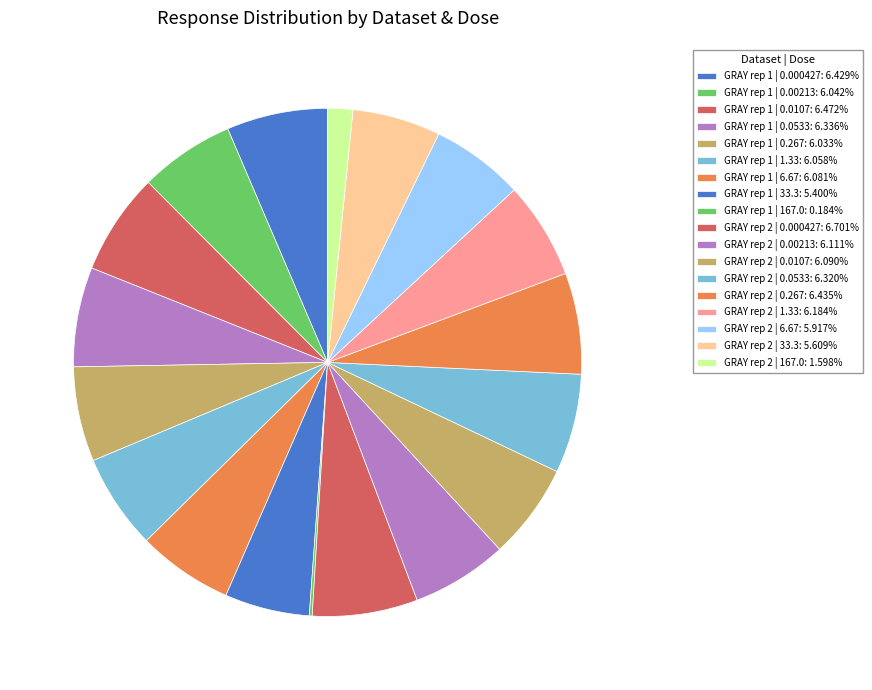

To the nearest percent, what is the difference between the GRAY rep 2 | 0.000427 and GRAY rep 2 | 6.67 slice percentages?

1%